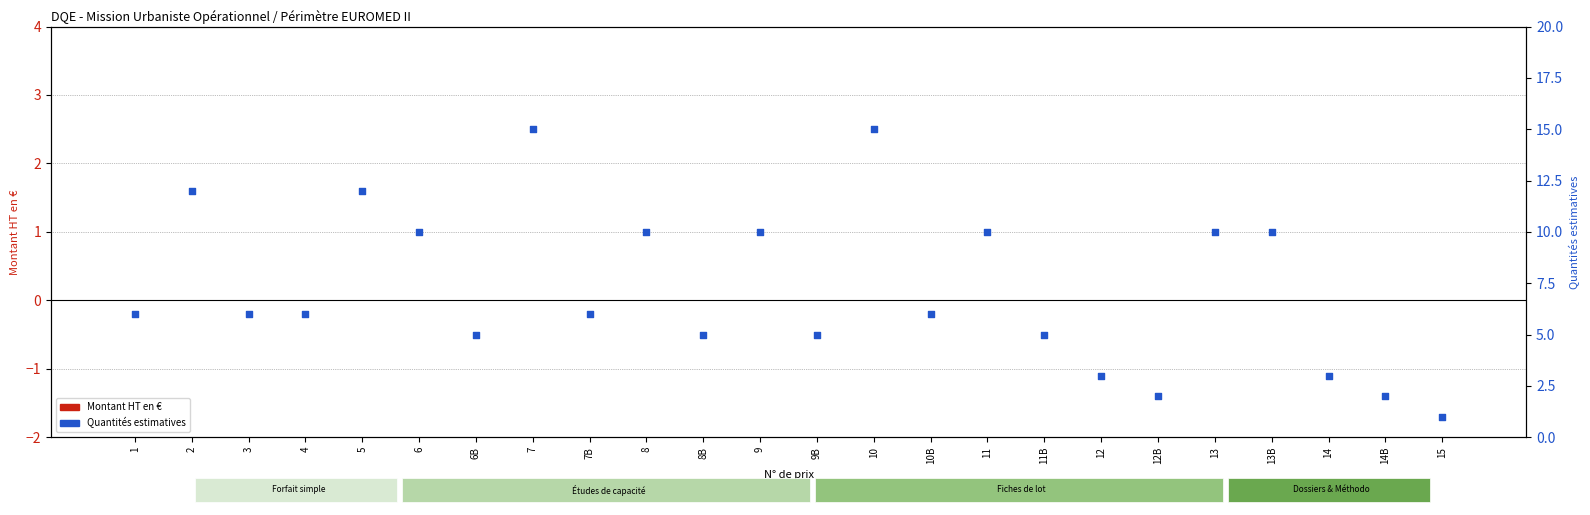

Which series has the largest total across all categories?

Quantités estimatives